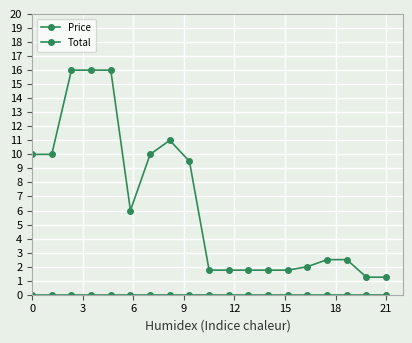

True or false: Total and Price cross at least once.

False